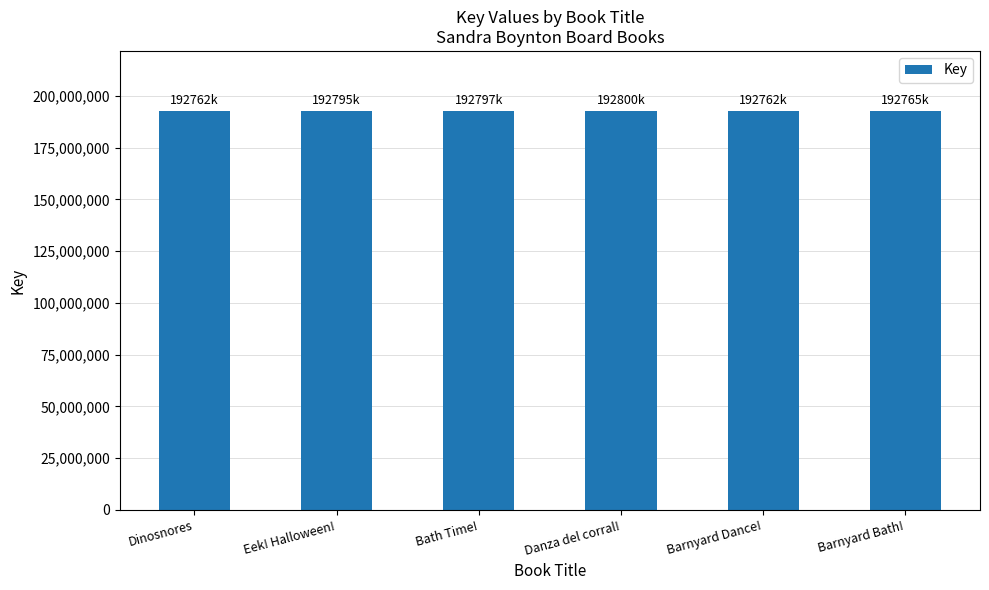

Are the bars grouped side by side (vs. stacked)?

No